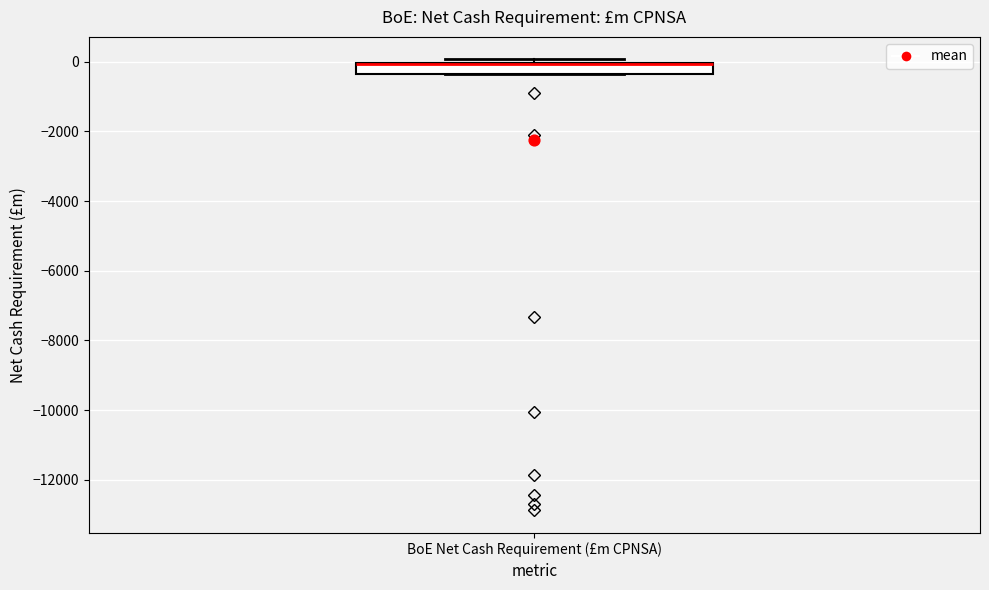

Transcribe this box plot: give where the median line is, the range the box spans, and where the two whiskers end, as read against the y-axis. The values are not printed on the chart, so give them approximately, as read against the axis.

median 0 (drawn on the box's upper edge), box -400 to 0, whiskers -400 to 0 (just above the box's upper edge)